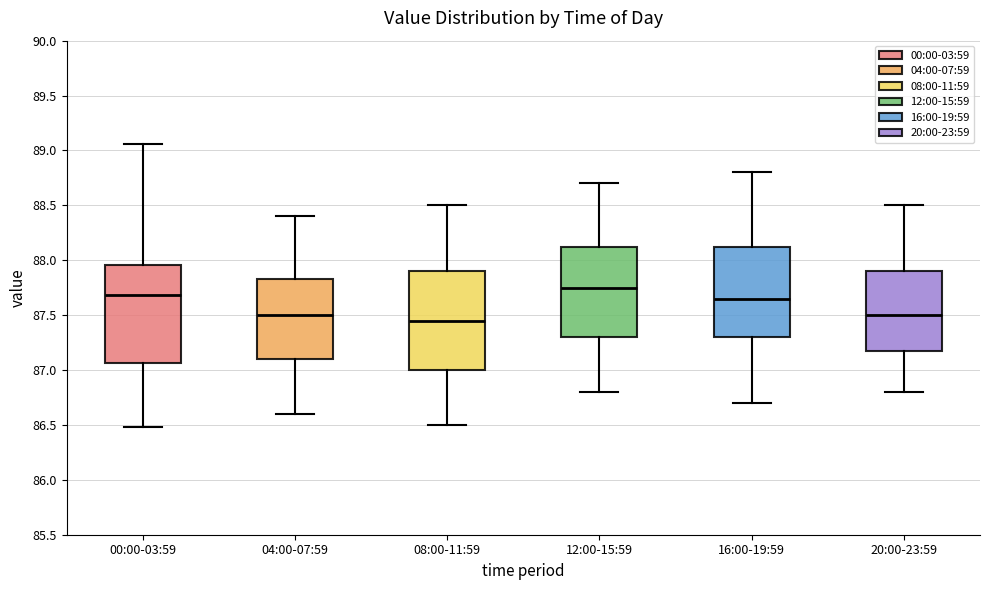

Reading left to right, transcribe this box plot: for each box, give where its median line is, the range the box spans, and where its two whiskers end, as read against the y-axis. The values are not printed on the chart, so give them approximately, as read against the axis.

00:00-03:59: median 87.70, box 87.05 to 87.95, whiskers 86.50 to 89.05
04:00-07:59: median 87.50, box 87.10 to 87.85, whiskers 86.60 to 88.40
08:00-11:59: median 87.45, box 87.00 to 87.90, whiskers 86.50 to 88.50
12:00-15:59: median 87.75, box 87.30 to 88.15, whiskers 86.80 to 88.70
16:00-19:59: median 87.65, box 87.30 to 88.15, whiskers 86.70 to 88.80
20:00-23:59: median 87.50, box 87.20 to 87.90, whiskers 86.80 to 88.50